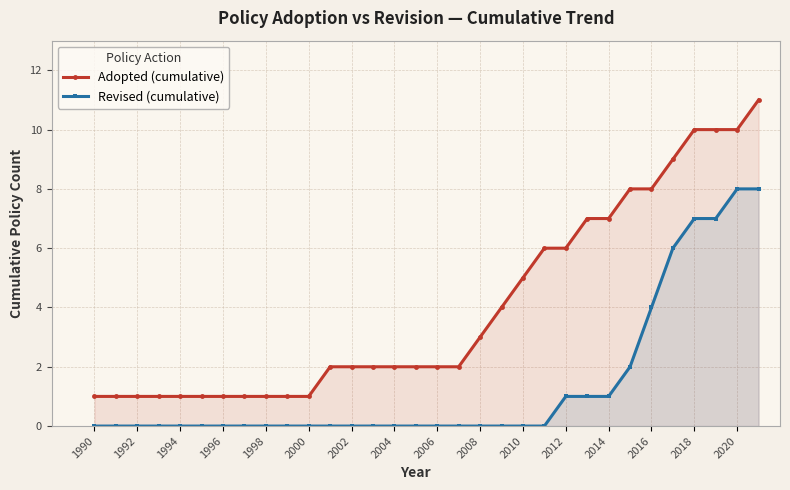

Count the number of data series in this chart.

2